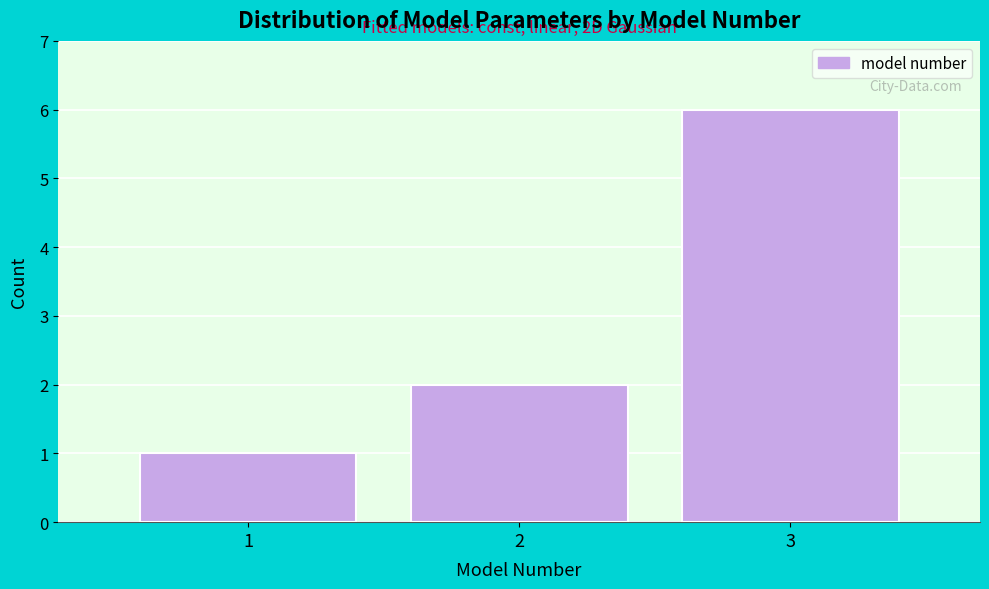

Reading left to right, extract all data points from this chart.

1	2	6